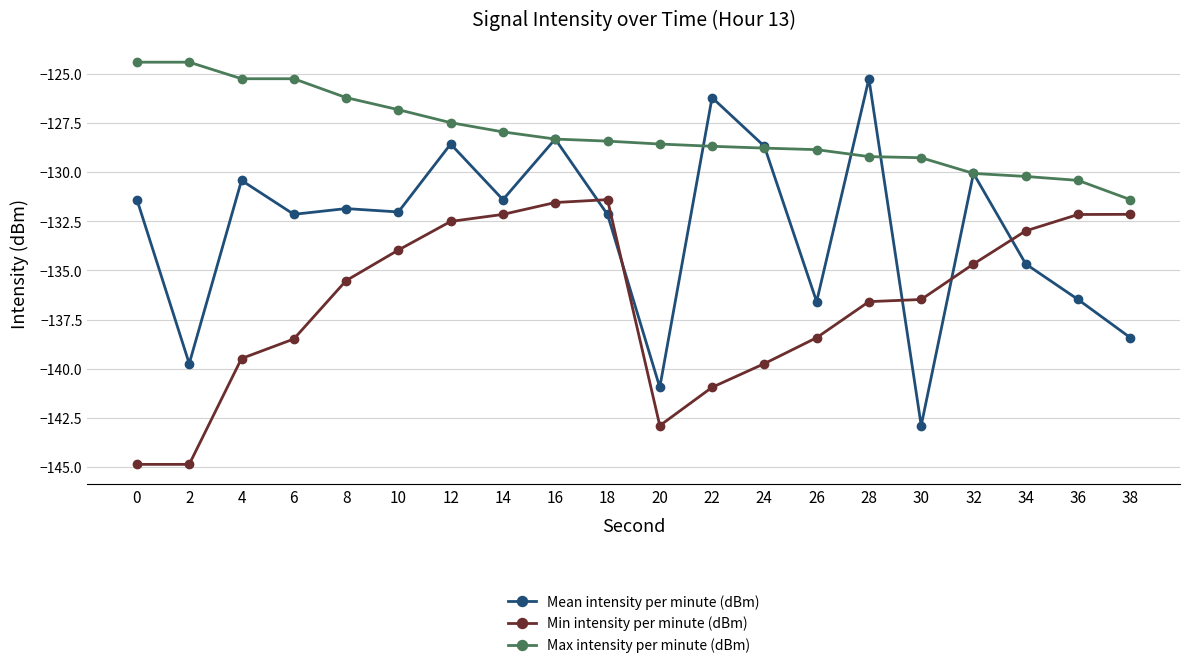

Is the value of Max intensity per minute (dBm) at 32 greater than the value of Min intensity per minute (dBm) at 20?

Yes